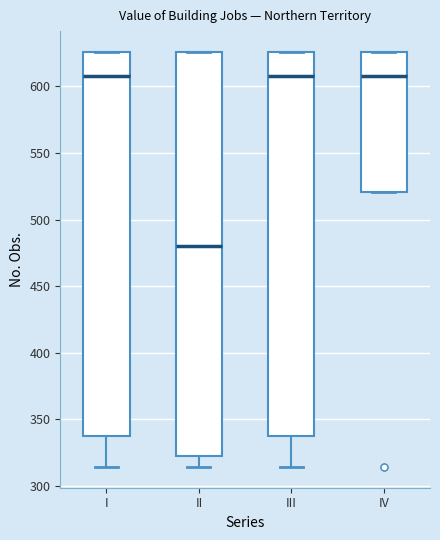

Where does the median line of the box for II sit on the y-axis? The values are not printed on the chart, so give them approximately, as read against the axis.

480